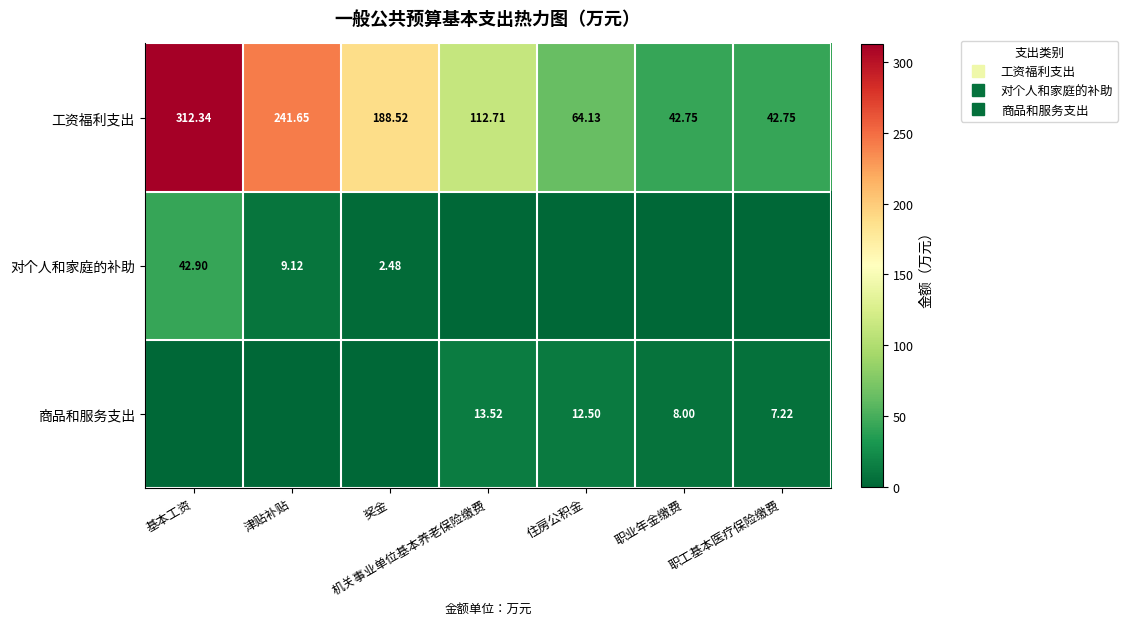

The value of 商品和服务支出 at 基本工资 is 0.0. True or false?

True